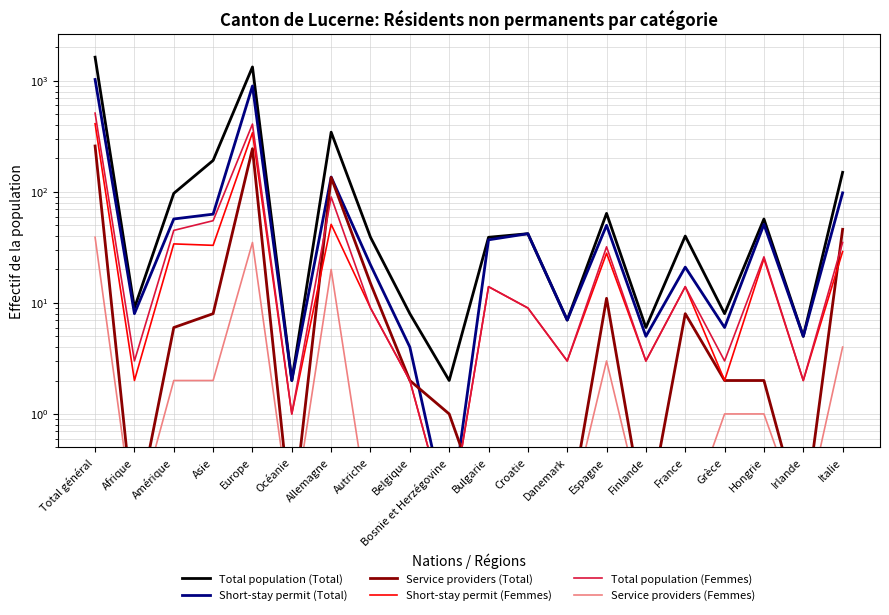

How many interior local valleys does the Service providers (Total) series have?

4